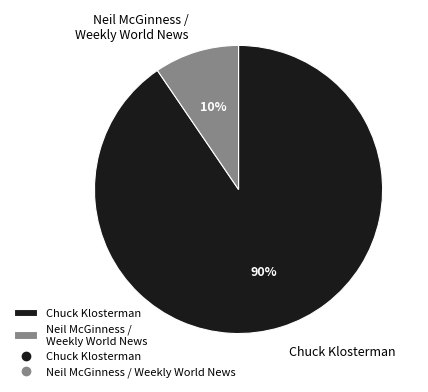

Is the sum of Neil McGinness / Weekly World News and Chuck Klosterman greater than half?

Yes